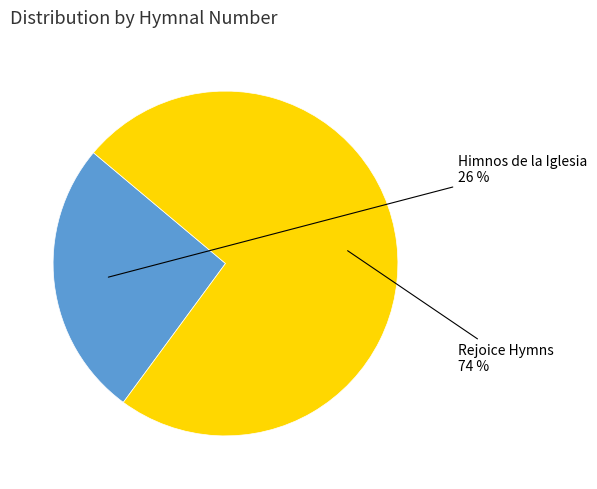

What is the ratio of the value at Himnos de la Iglesia to the value at Rejoice Hymns?

0.4